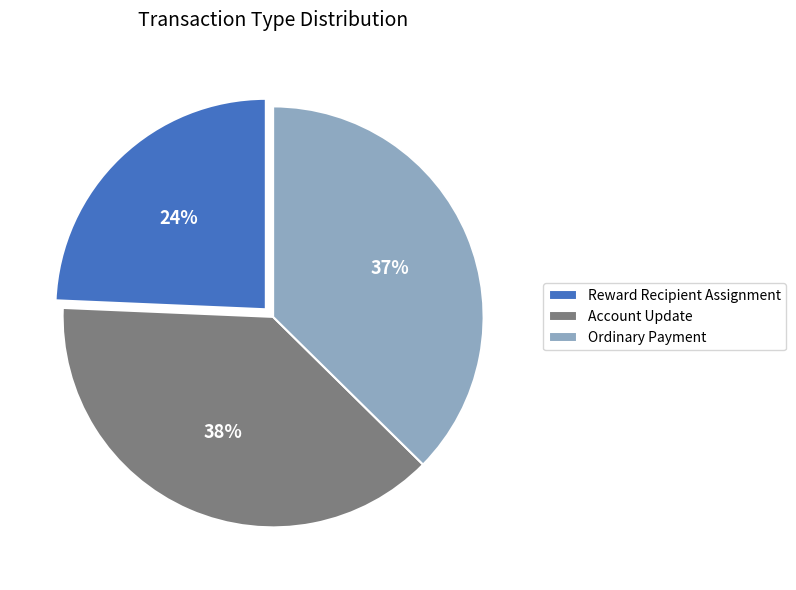

To the nearest percent, what is the difference between the largest and smallest slice percentages?

14%